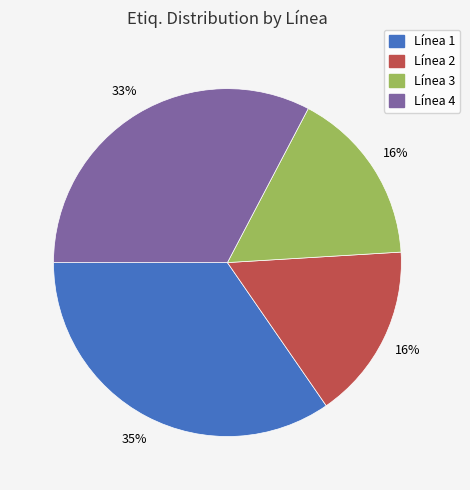

Is there any slice that represents more than half of the pie?

No